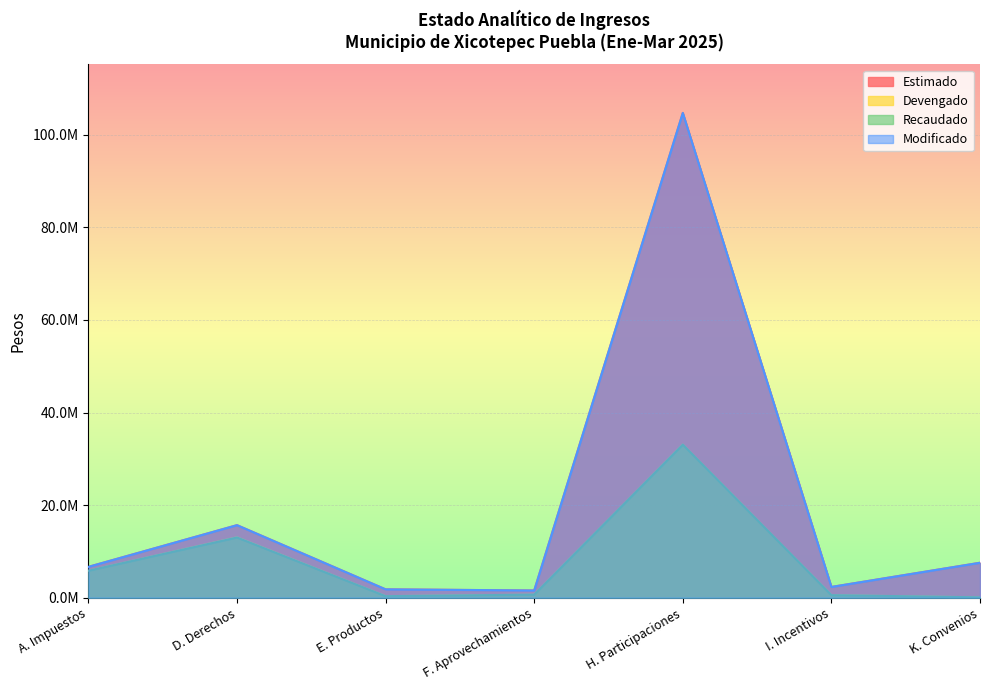

True or false: Estimado and Modificado cross at least once.

False